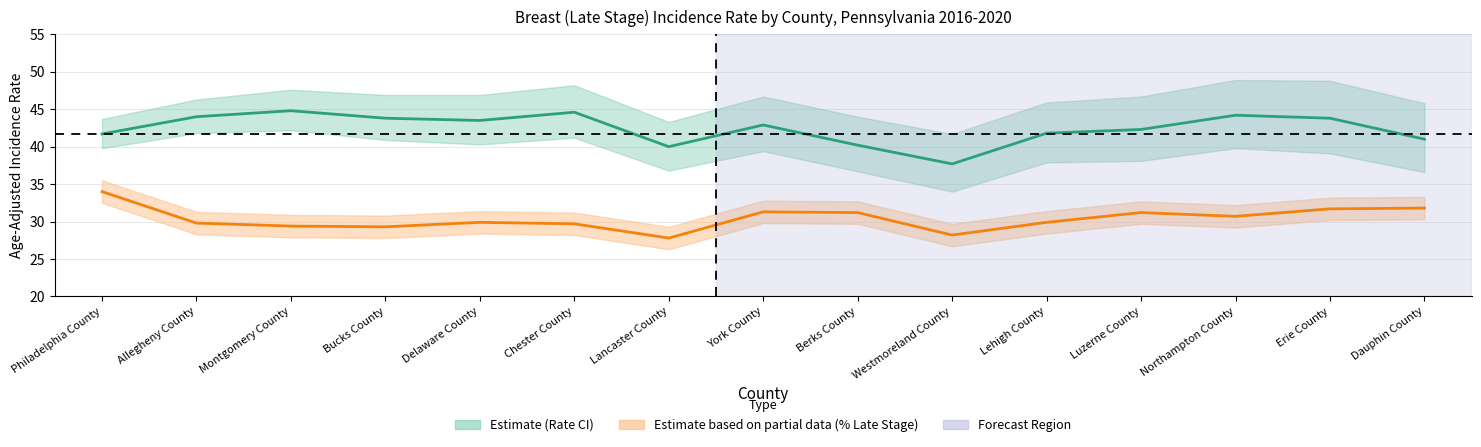

At which category does Age-Adjusted Rate reach its first local valley?

Delaware County